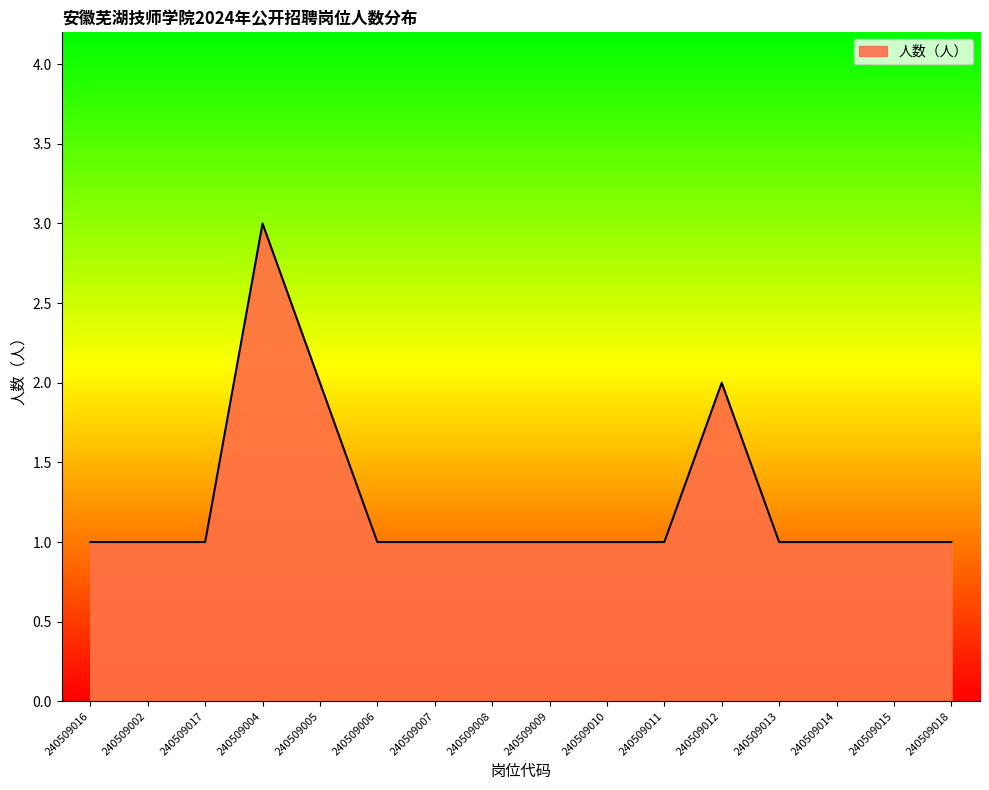

The value at 240509004 is 2. True or false?

False